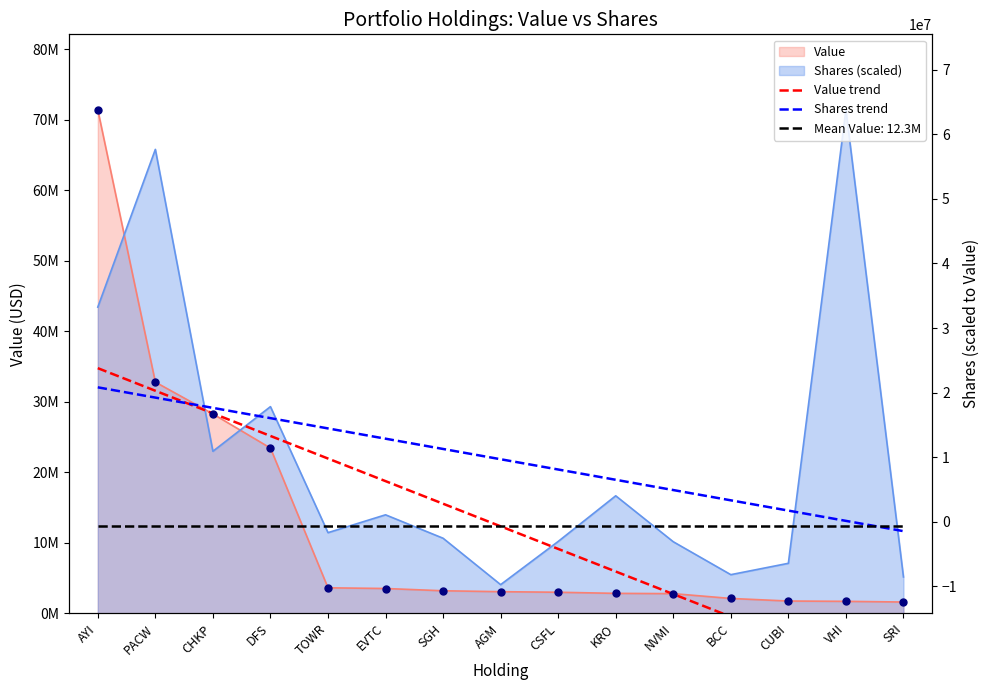

Is the value of Value trend at NVMI greater than the value of Shares trend at SRI?

No